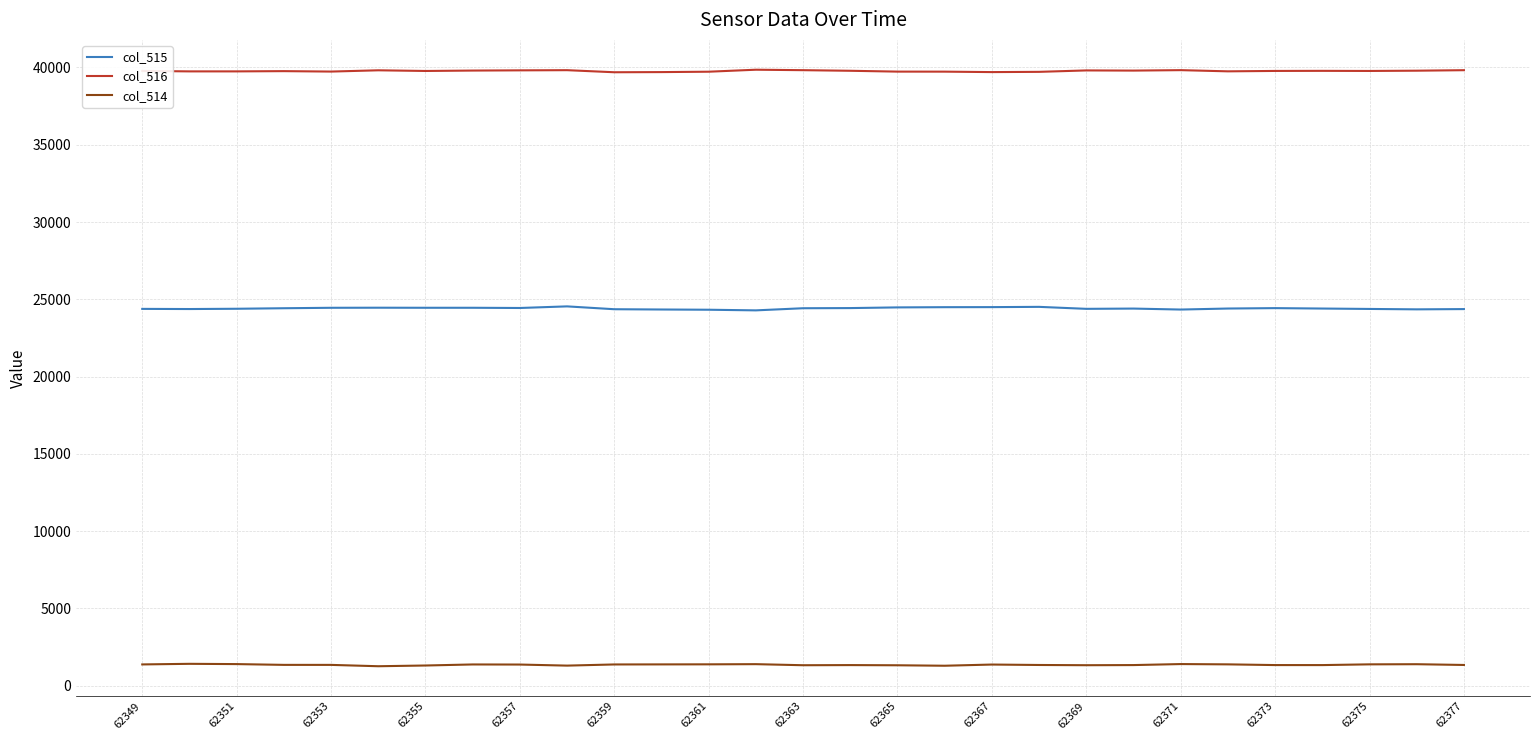

Does the chart have visible grid lines?

Yes